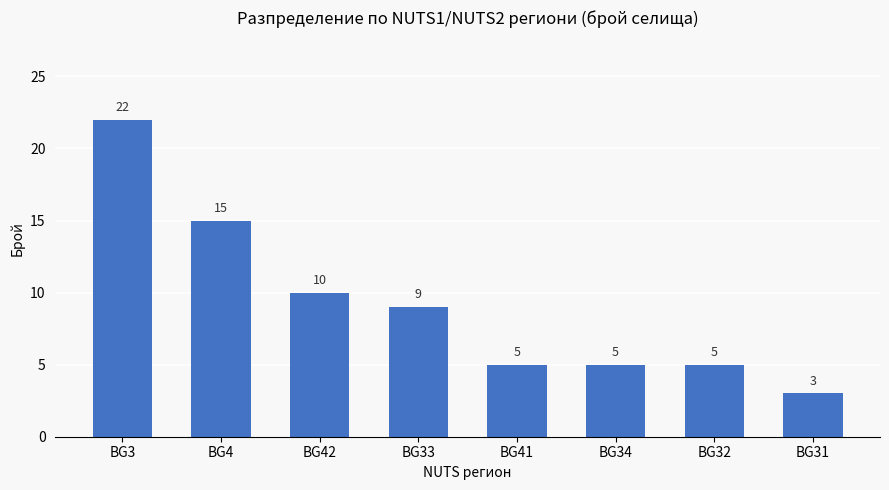

Where does the data first go above 9?

BG3